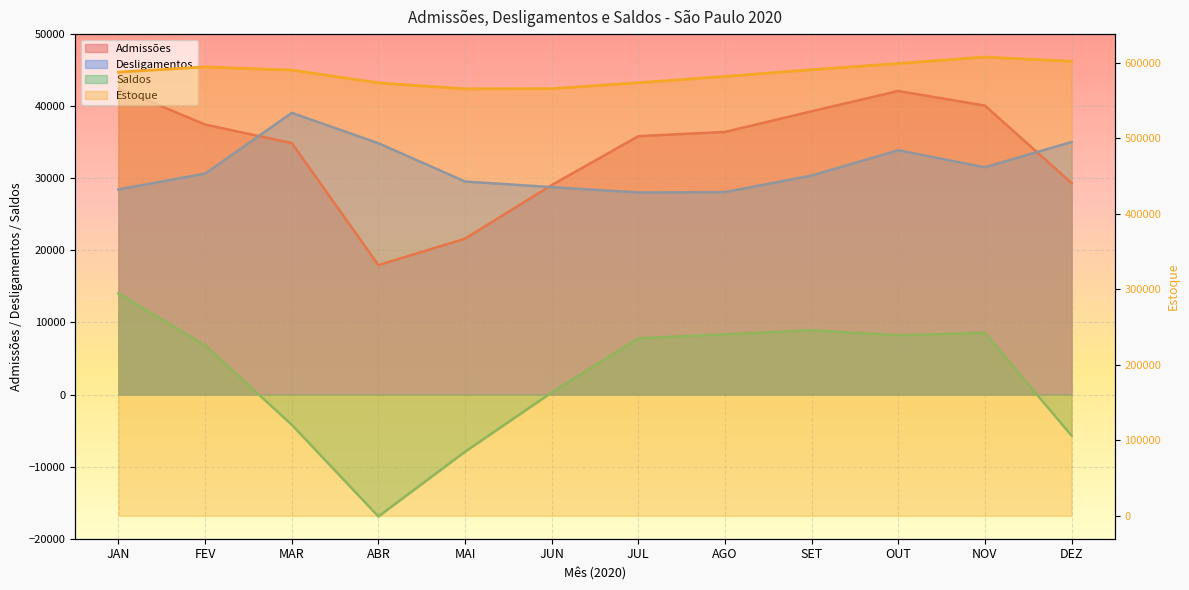

At which label is Desligamentos closest to 33555?

OUT